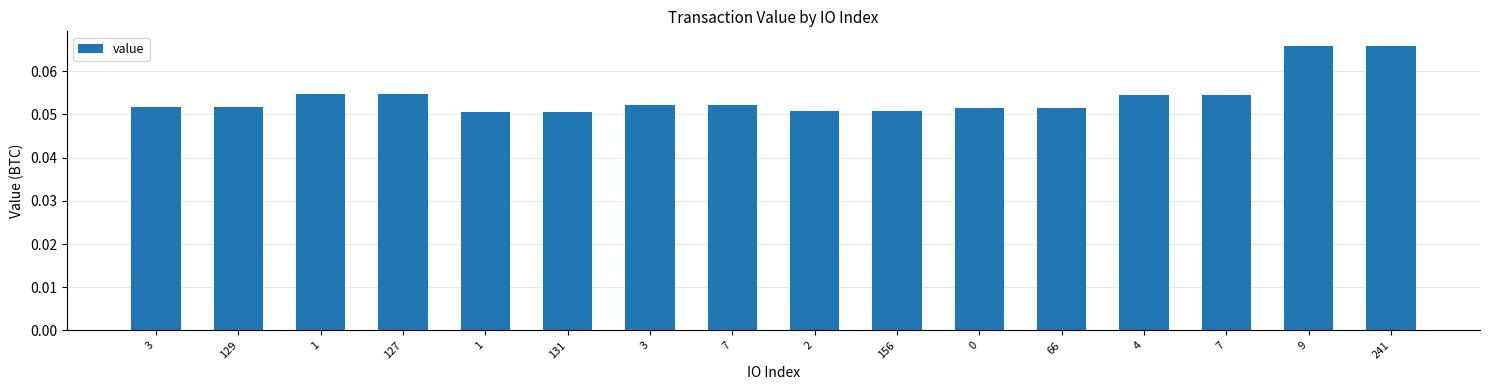

Is it true that the value at 4 is 0.1?

False